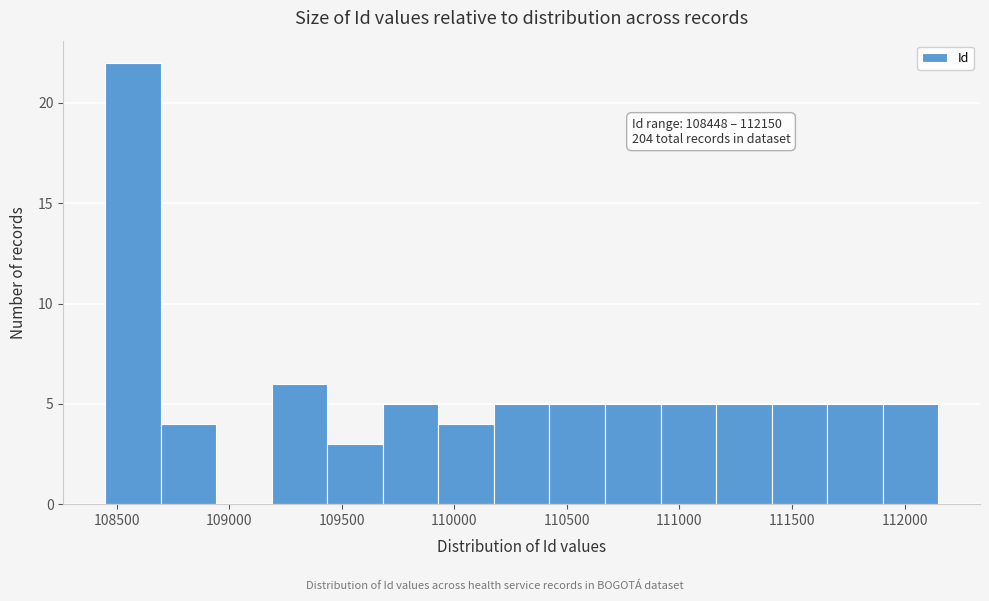

Which range on the x-axis has the tallest bar?

108450 to 108700